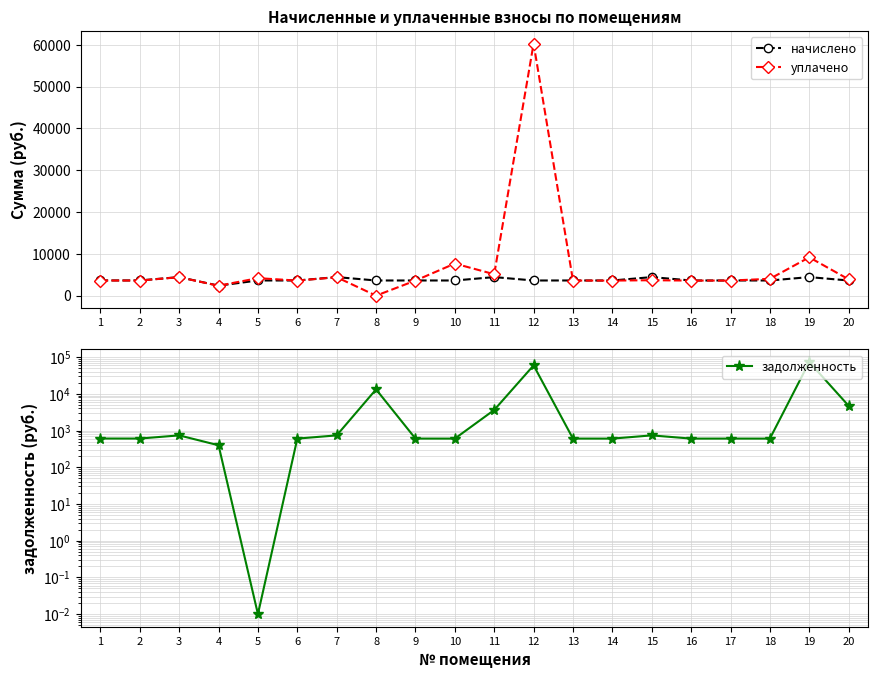

Rank the series by their maximum value, from lowest to highest.

начислено, уплачено, задолженность